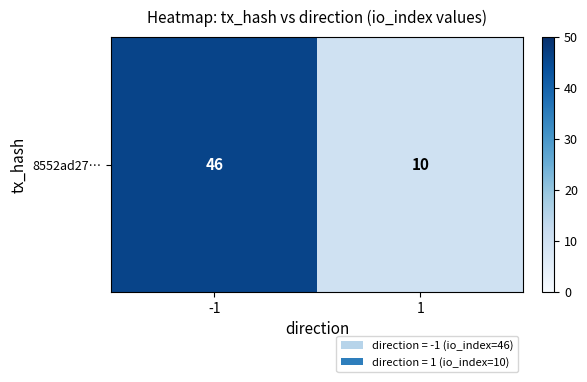

What is the smallest value displayed?

10